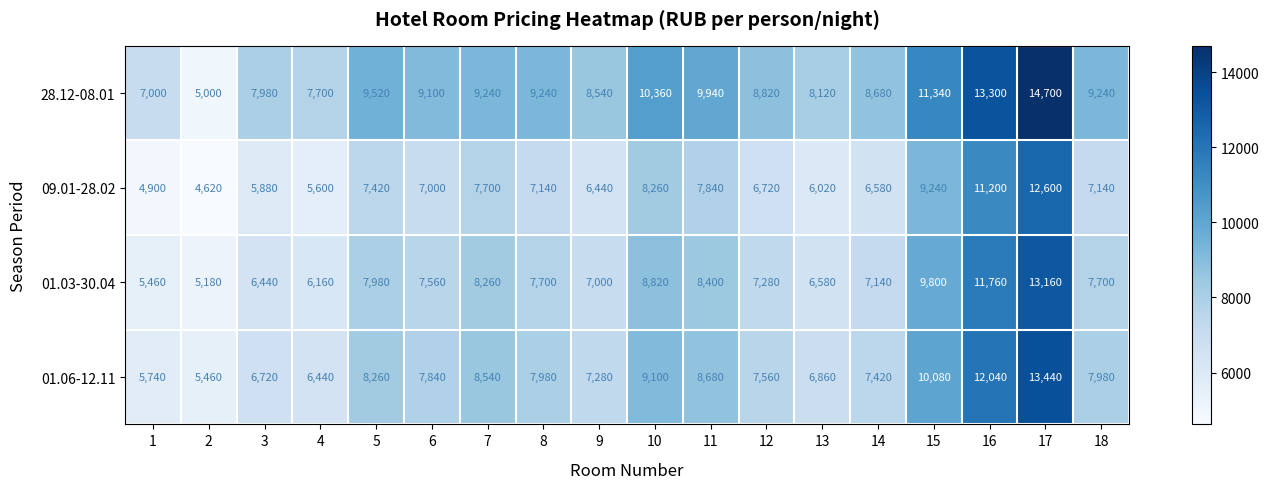

What value does the 28.12-08.01 series have at 12, to the nearest 50?

8800